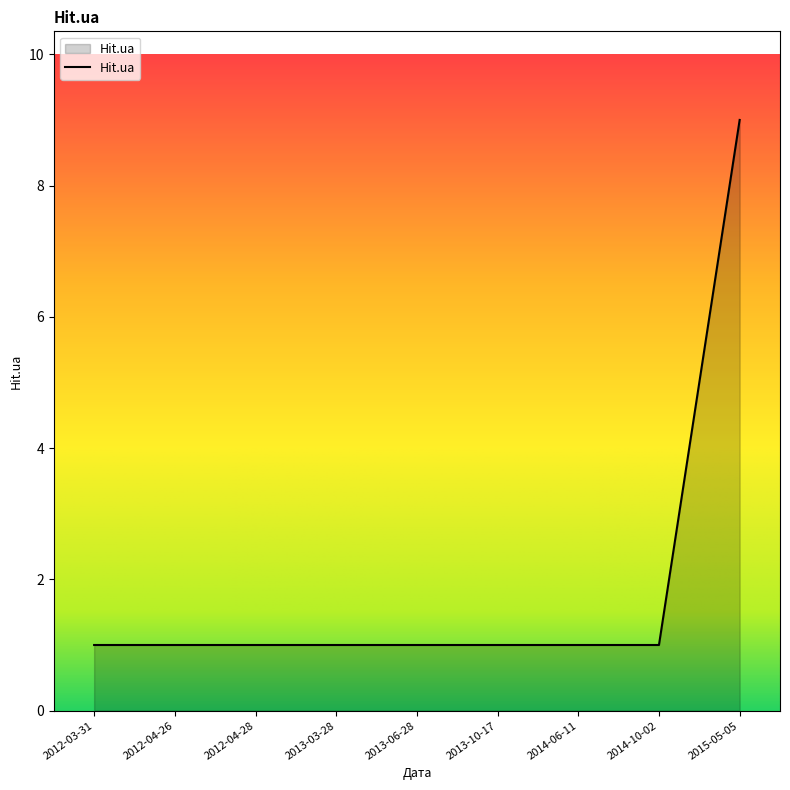

What is the sum of the values at 2012-04-28 and 2012-03-31?

2